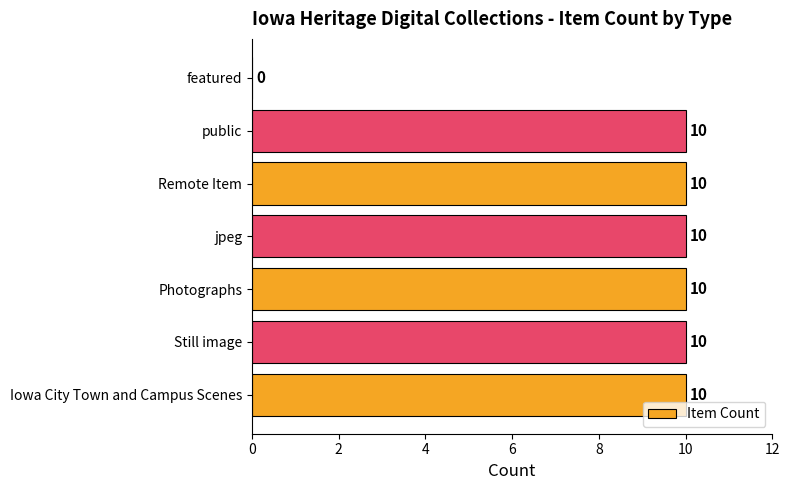

Count the values in the range 10 to 11.

6